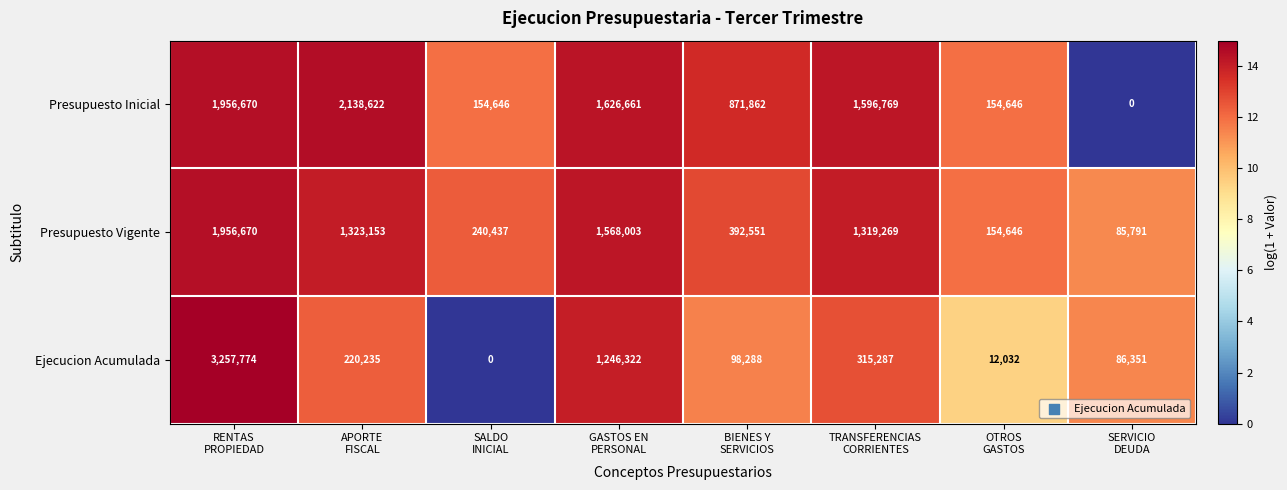

Which series has the largest range (max minus min)?

Ejecucion Acumulada